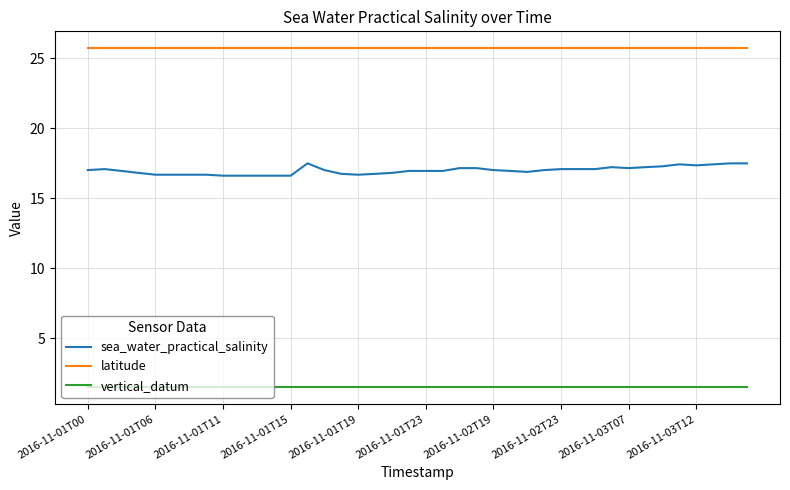

Which series has the largest total across all categories?

latitude